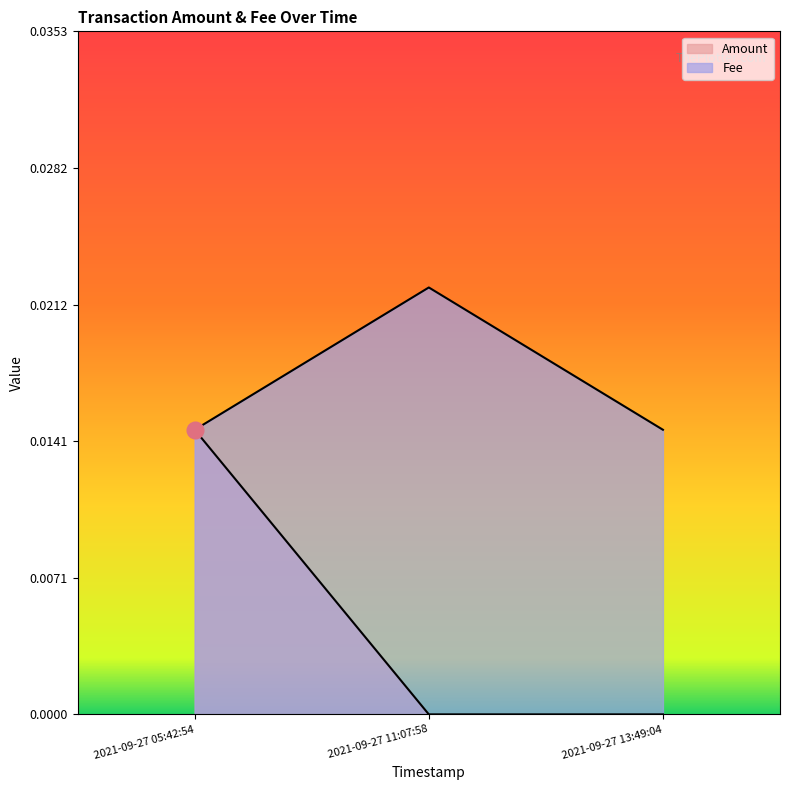

List the series in order of their peak value, lowest first.

Amount, Fee